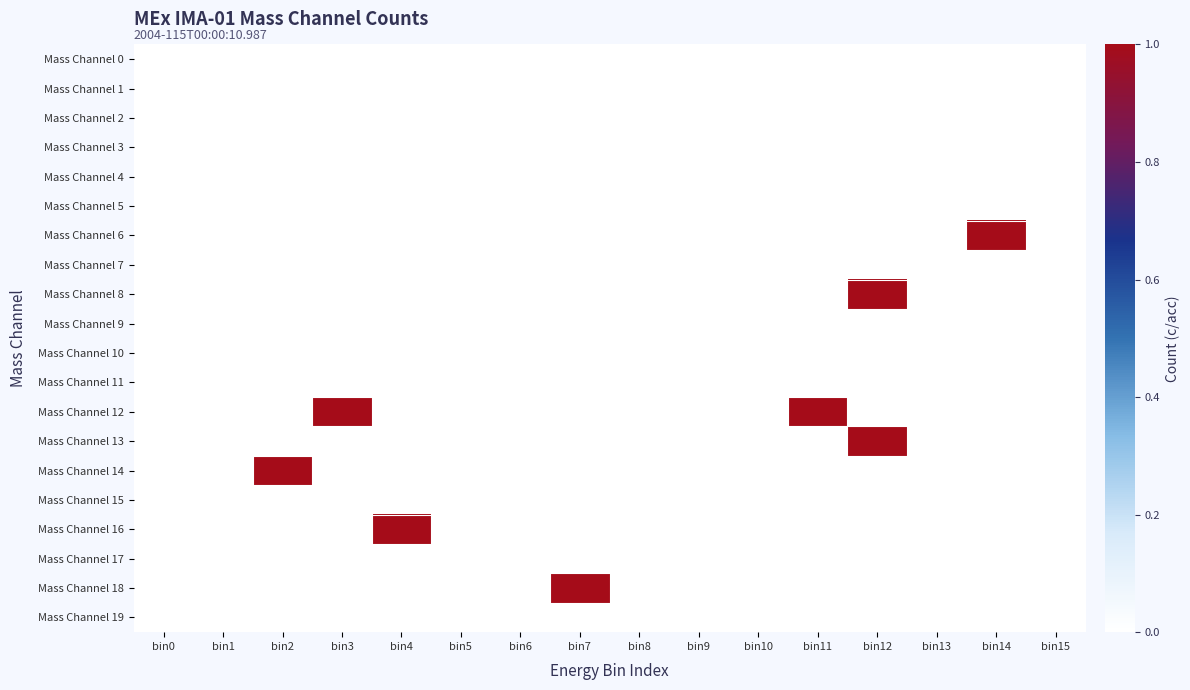

What is the total value across all series at bin2?

1